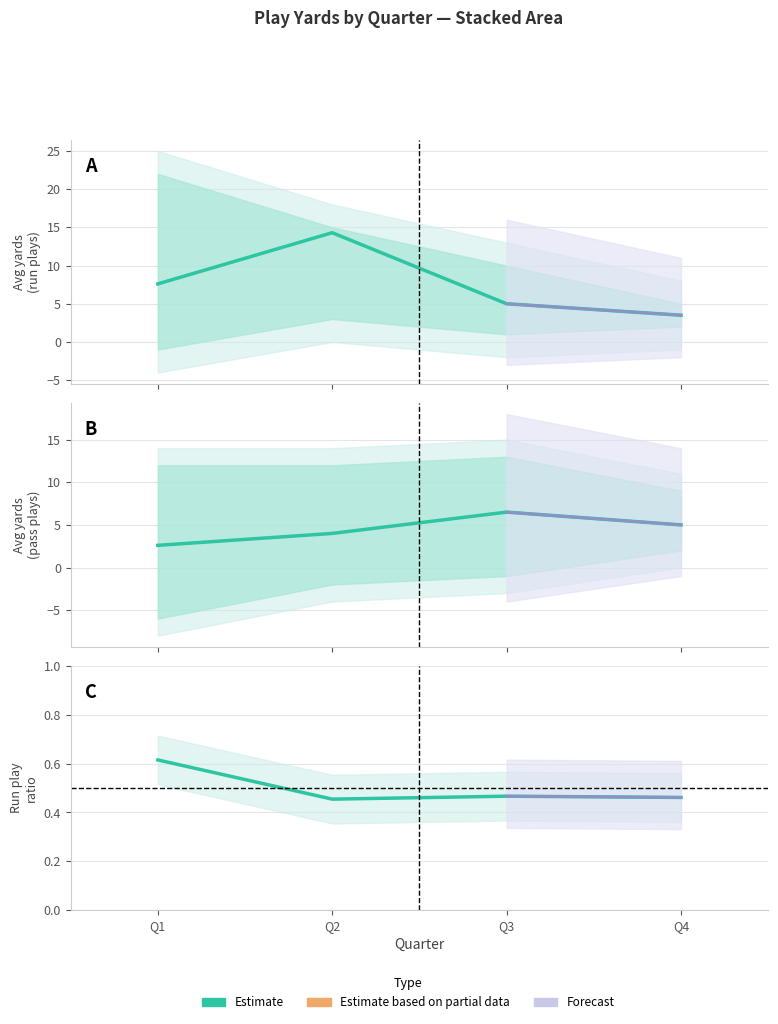

Reading right to left, transcribe all the data shown in this chart.

Estimate (run): 3.5	5.0	14.3	7.6
Estimate (pass): 5.0	6.5	4.0	2.6
Estimate (ratio): 0.5	0.5	0.5	0.6